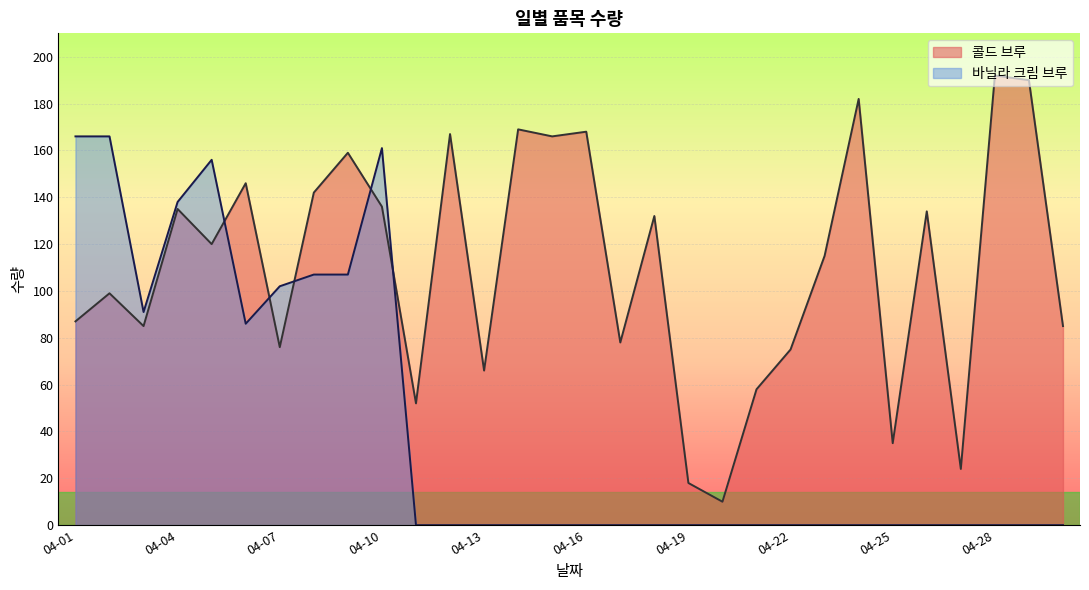

What is the sum of all 콜드 브루 values?

3301